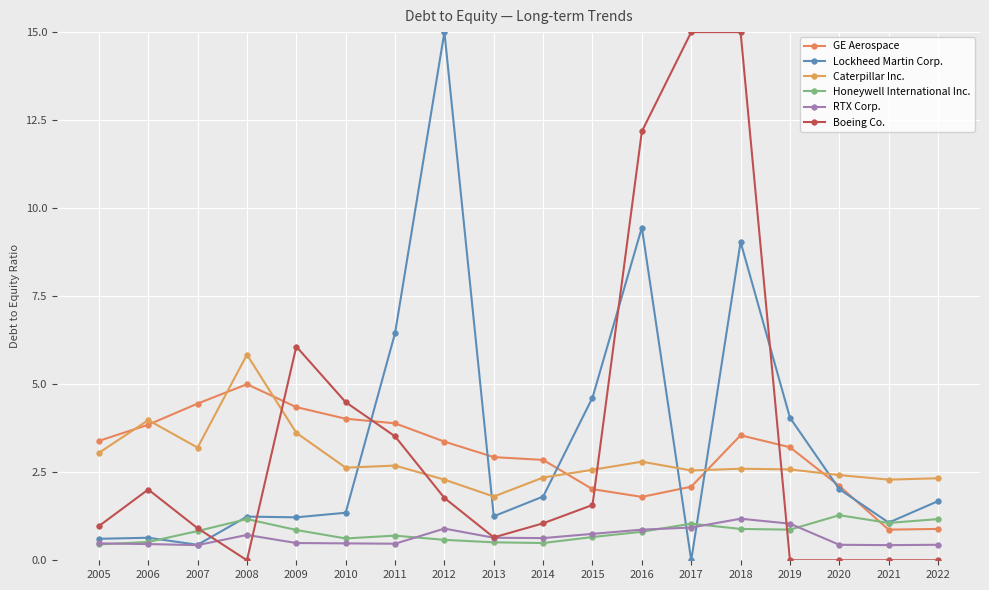

Reading left to right, extract all data points from this chart.

GE Aerospace: 2005=3.4	2006=3.9	2007=4.5	2008=5.0	2009=4.3	2010=4.0	2011=3.9	2012=3.4	2013=2.9	2014=2.9	2015=2.0	2016=1.8	2017=2.1	2018=3.5	2019=3.2	2020=2.1	2021=0.9	2022=0.9
Lockheed Martin Corp.: 2005=0.6	2006=0.6	2007=0.4	2008=1.2	2009=1.2	2010=1.4	2011=6.5	2012=15.0	2013=1.2	2014=1.8	2015=4.6	2016=9.4	2017=0.0	2018=9.0	2019=4.0	2020=2.0	2021=1.1	2022=1.7
Caterpillar Inc.: 2005=3.0	2006=4.0	2007=3.2	2008=5.8	2009=3.6	2010=2.6	2011=2.7	2012=2.3	2013=1.8	2014=2.4	2015=2.6	2016=2.8	2017=2.5	2018=2.6	2019=2.6	2020=2.4	2021=2.3	2022=2.3
Honeywell International Inc.: 2005=0.5	2006=0.5	2007=0.8	2008=1.2	2009=0.9	2010=0.6	2011=0.7	2012=0.6	2013=0.5	2014=0.5	2015=0.7	2016=0.8	2017=1.0	2018=0.9	2019=0.9	2020=1.3	2021=1.1	2022=1.2
RTX Corp.: 2005=0.5	2006=0.5	2007=0.4	2008=0.7	2009=0.5	2010=0.5	2011=0.5	2012=0.9	2013=0.6	2014=0.6	2015=0.8	2016=0.9	2017=0.9	2018=1.2	2019=1.0	2020=0.4	2021=0.4	2022=0.4
Boeing Co.: 2005=1.0	2006=2.0	2007=0.9	2008=0.0	2009=6.1	2010=4.5	2011=3.5	2012=1.8	2013=0.7	2014=1.1	2015=1.6	2016=12.2	2017=15.0	2018=15.0	2019=0.0	2020=0.0	2021=0.0	2022=0.0